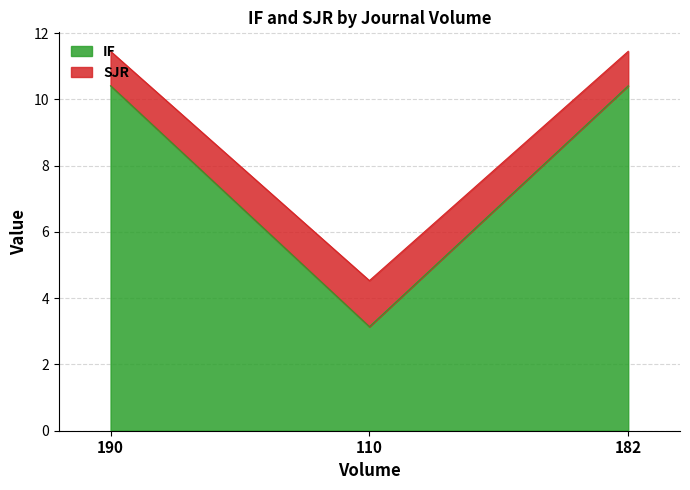

How many data points in SJR are less than 11?

1